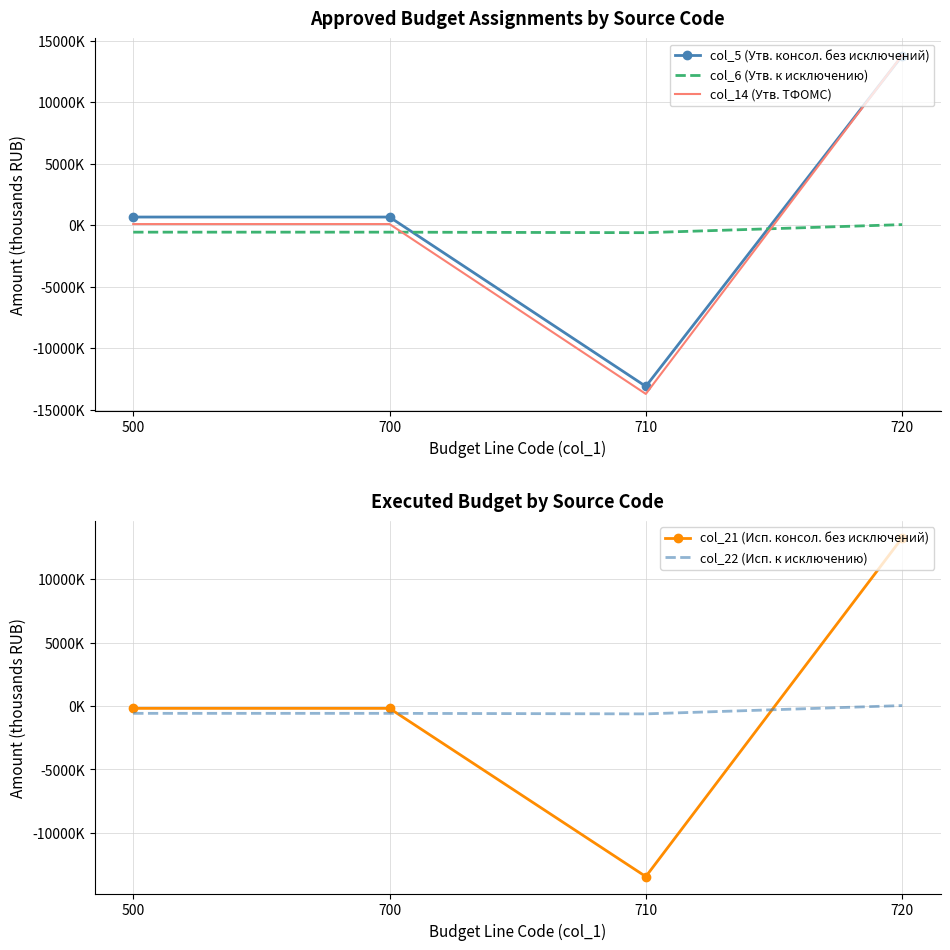

Count the number of data series in this chart.

5